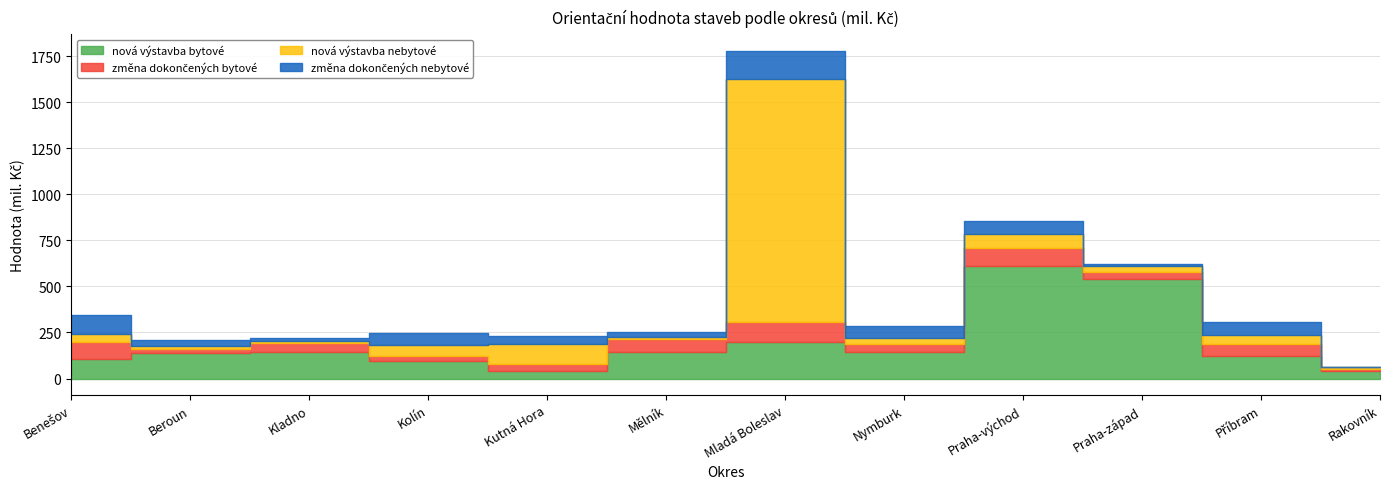

How many interior local valleys does the změna dokončených nebytové series have?

4